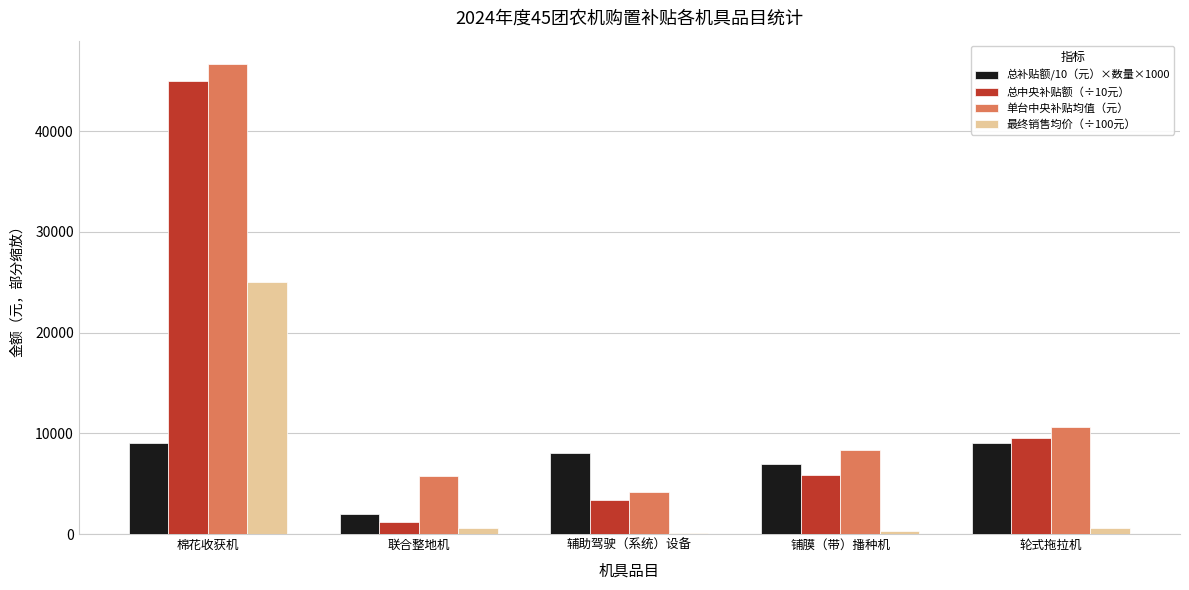

What is the highest value of the 总中央补贴额（÷10元） series?

45000.0